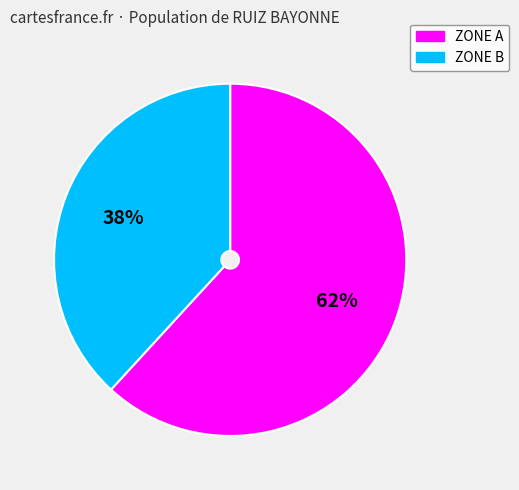

Between ZONE B and ZONE A, which is larger?

ZONE A